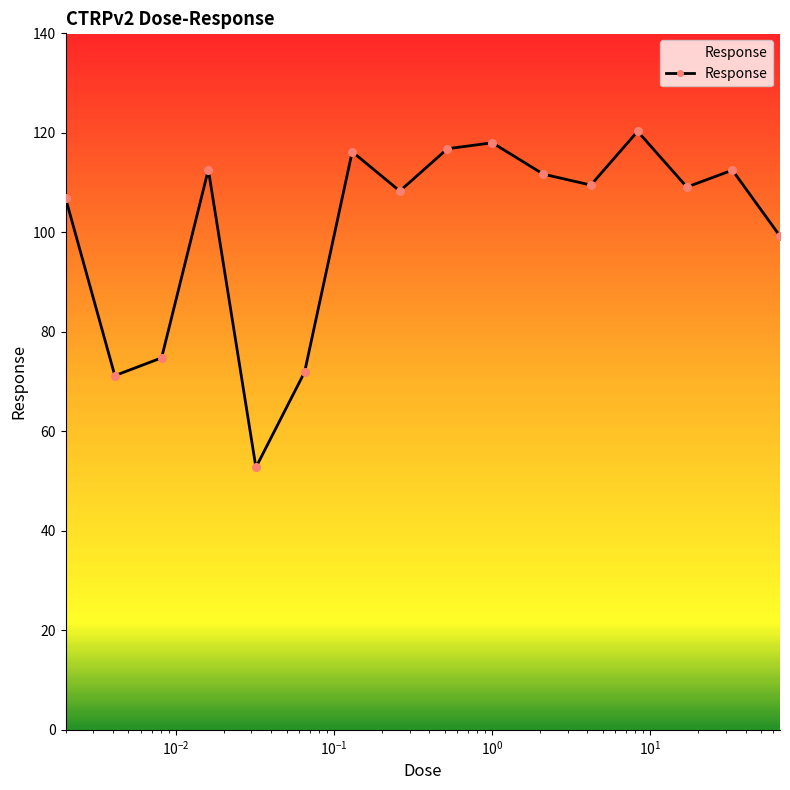

What is the value of the 11th point from the left?

111.7